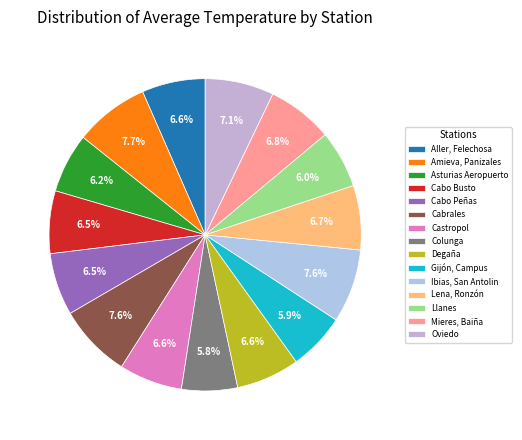

Does Amieva, Panizales account for over 50% of the chart?

No